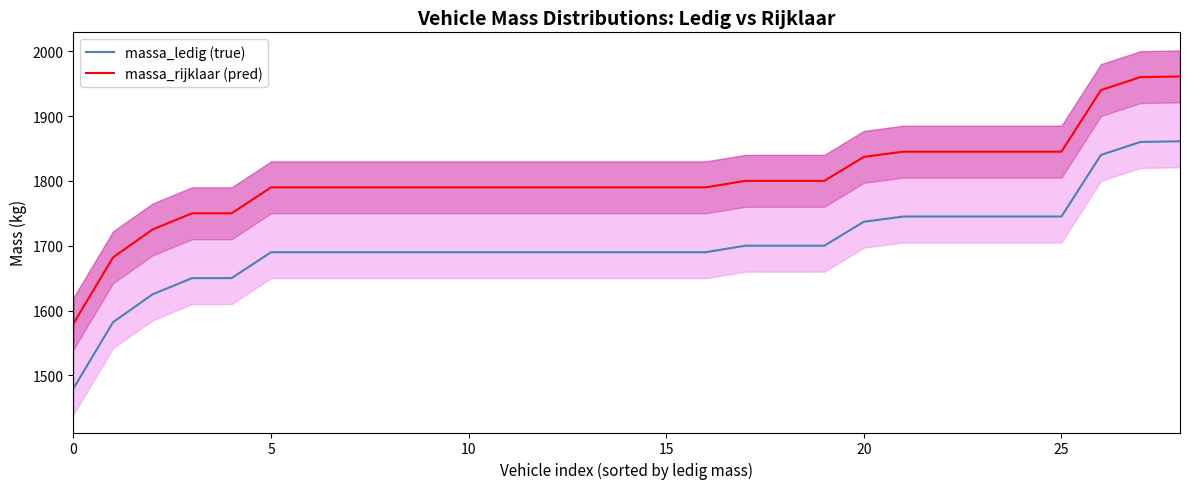

Is the value of massa_ledig (true) at 0 greater than the value of massa_rijklaar (pred) at 15?

No